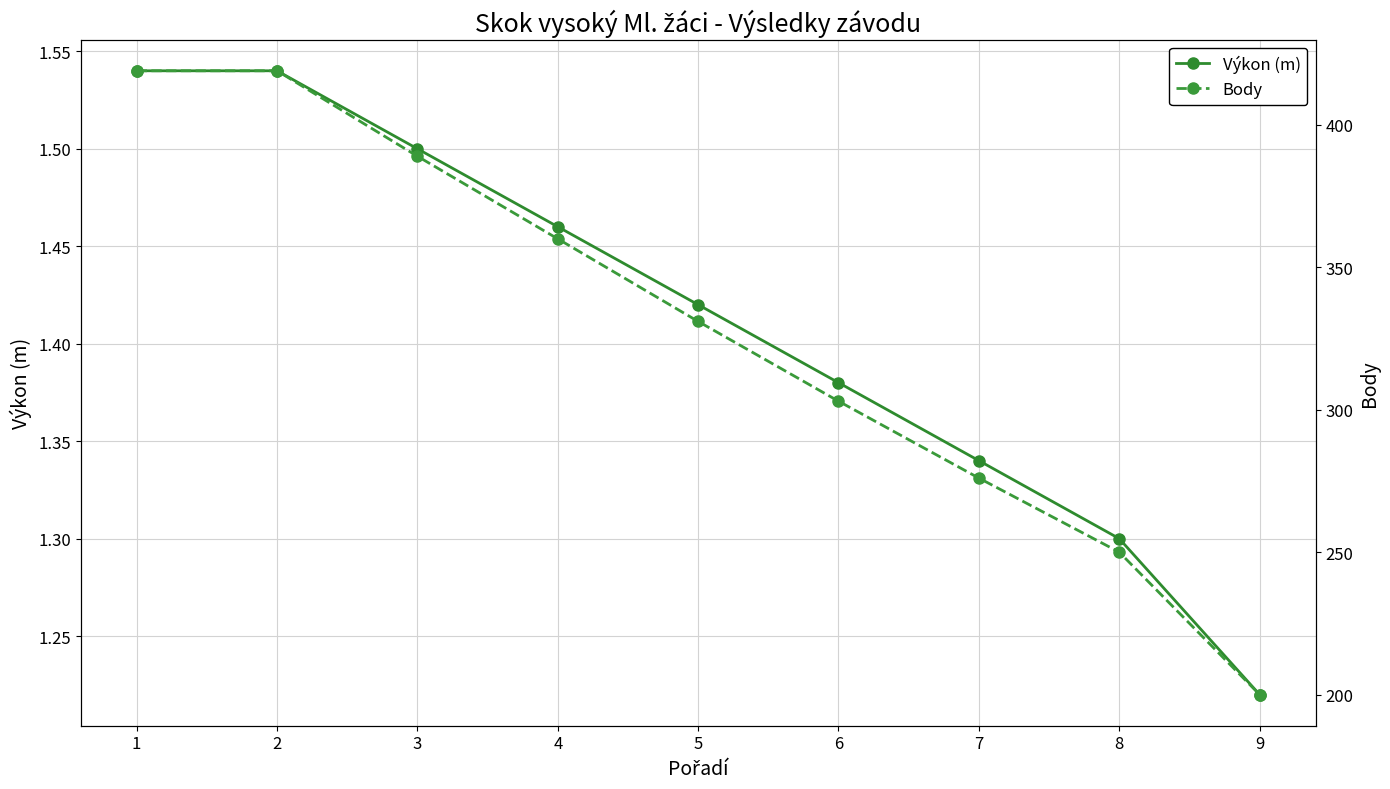

Between 5 and 8, which is larger?

5